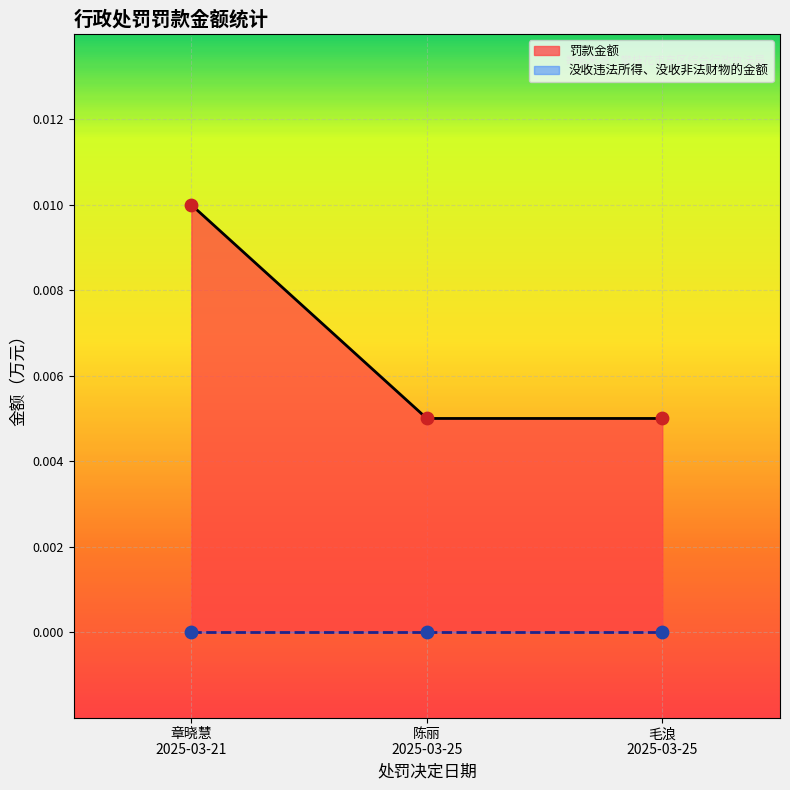

At how many categories does at least one series exceed 0?

3